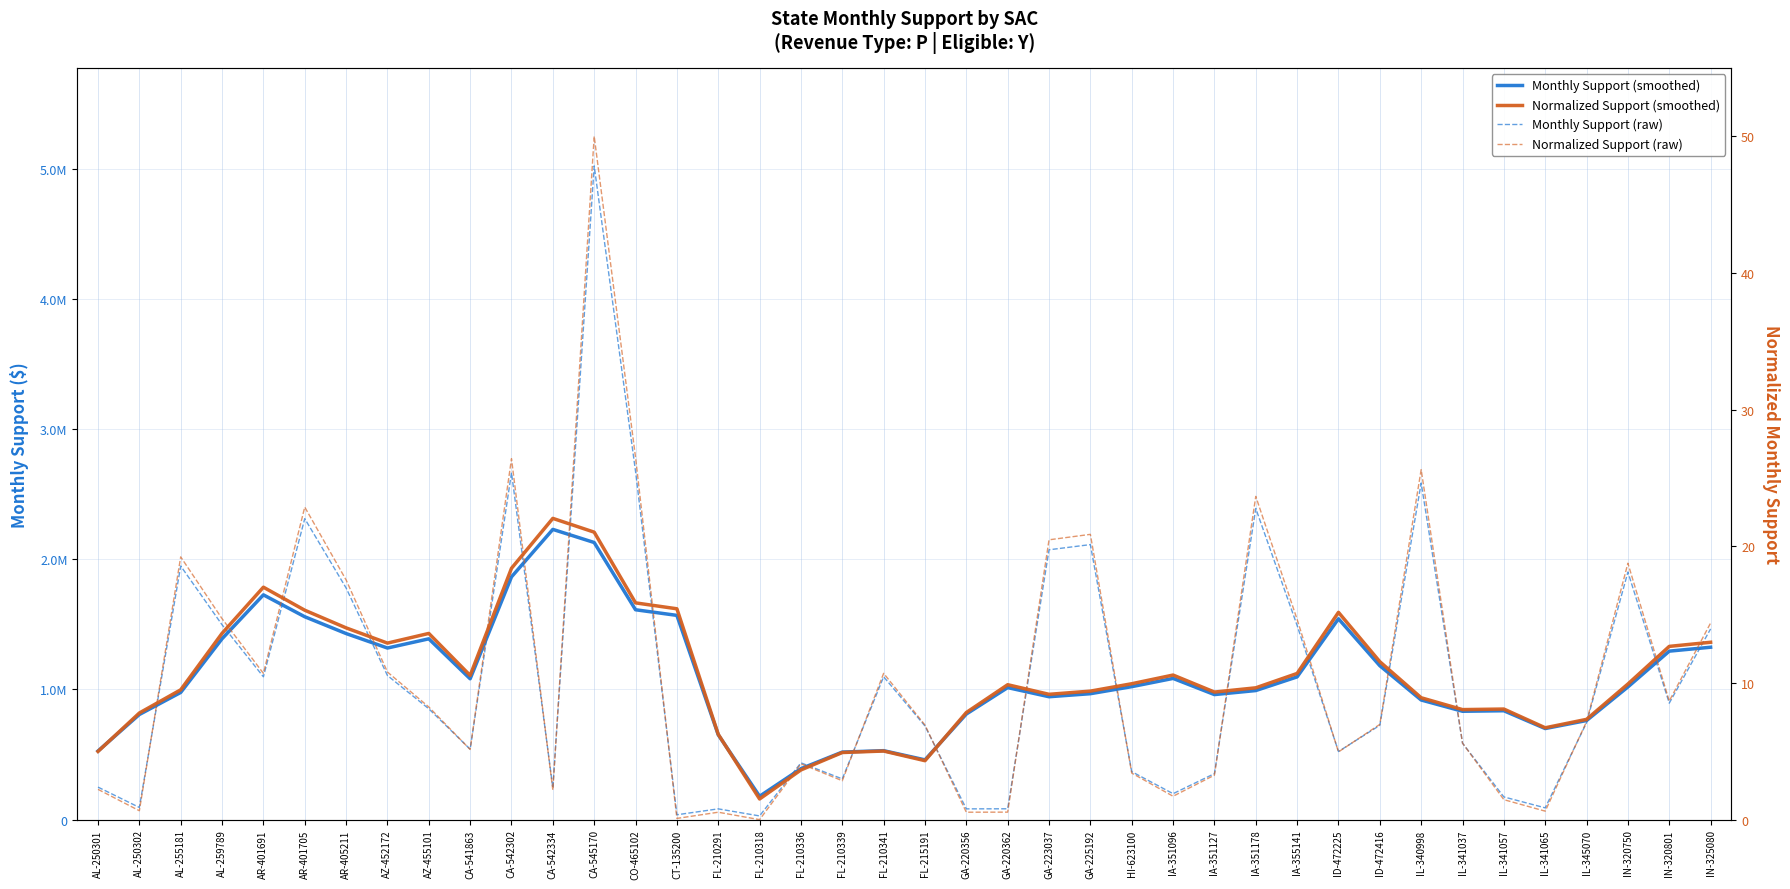

Read the Normalized Support smoothed value at AL-250302.

7.8